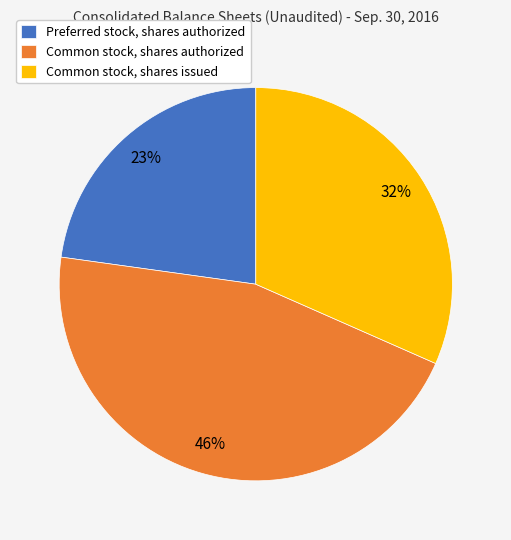

How many slices are in this pie chart?

3